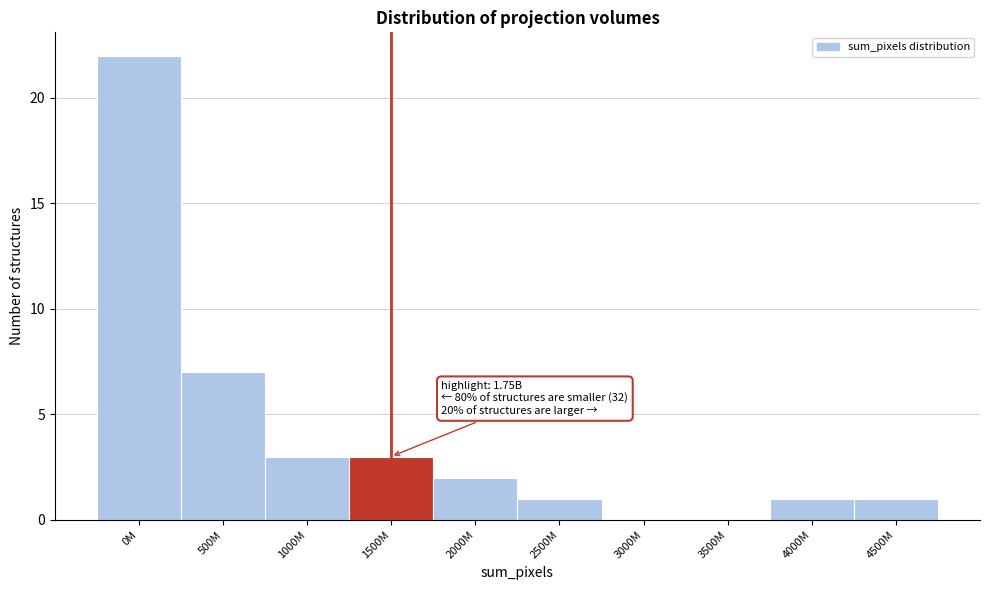

Reading left to right, list all the values displayed in this chart.

0M=22	500M=7	1000M=3	1500M=3	2000M=2	2500M=1	3000M=0	3500M=0	4000M=1	4500M=1